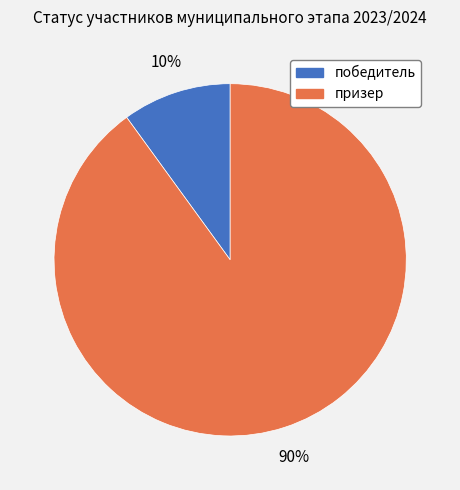

To the nearest percent, what is the difference between the победитель and призер slice percentages?

80%